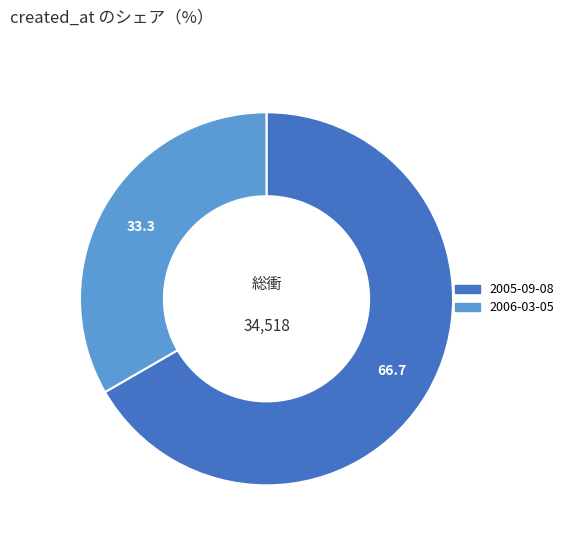

Does any single category account for the majority?

Yes